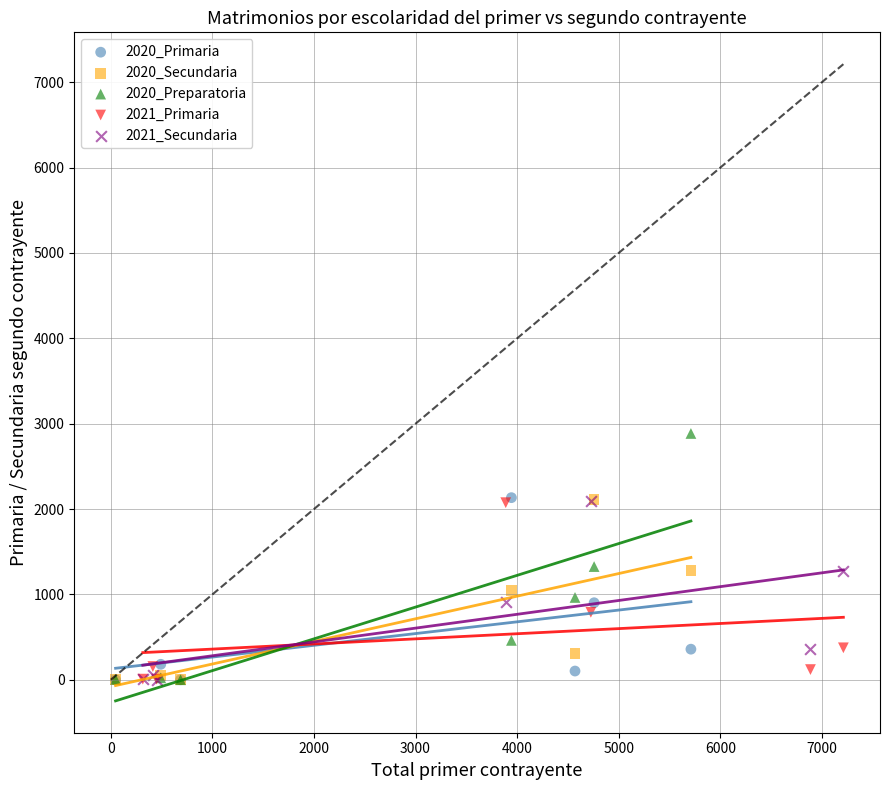

Which series has the widest spread of Y values?

2020_Preparatoria